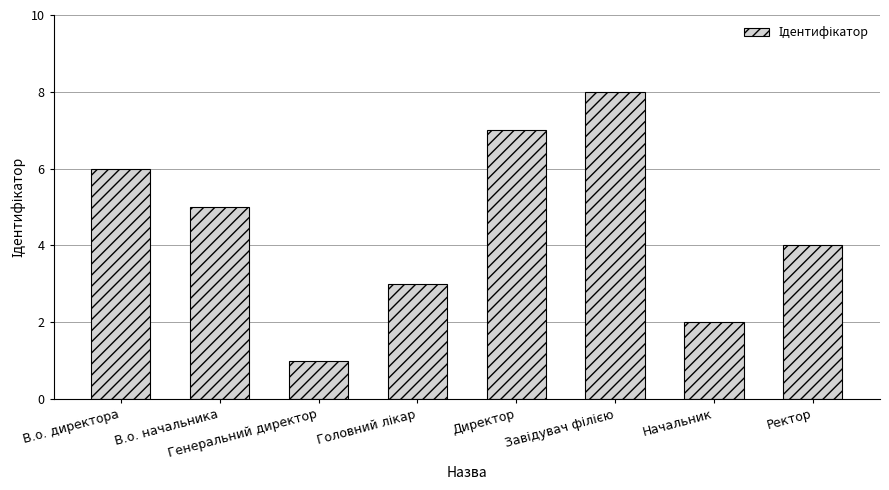

What is the change in value from Директор to Начальник?

-5